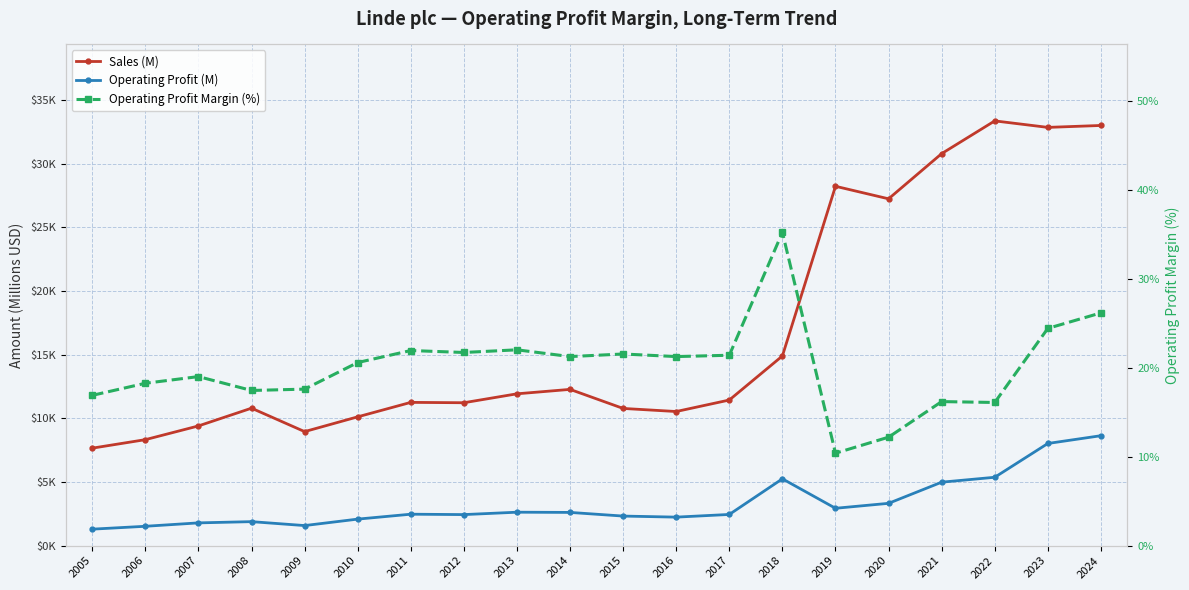

True or false: Sales (M) and Operating Profit Margin (%) cross at least once.

False